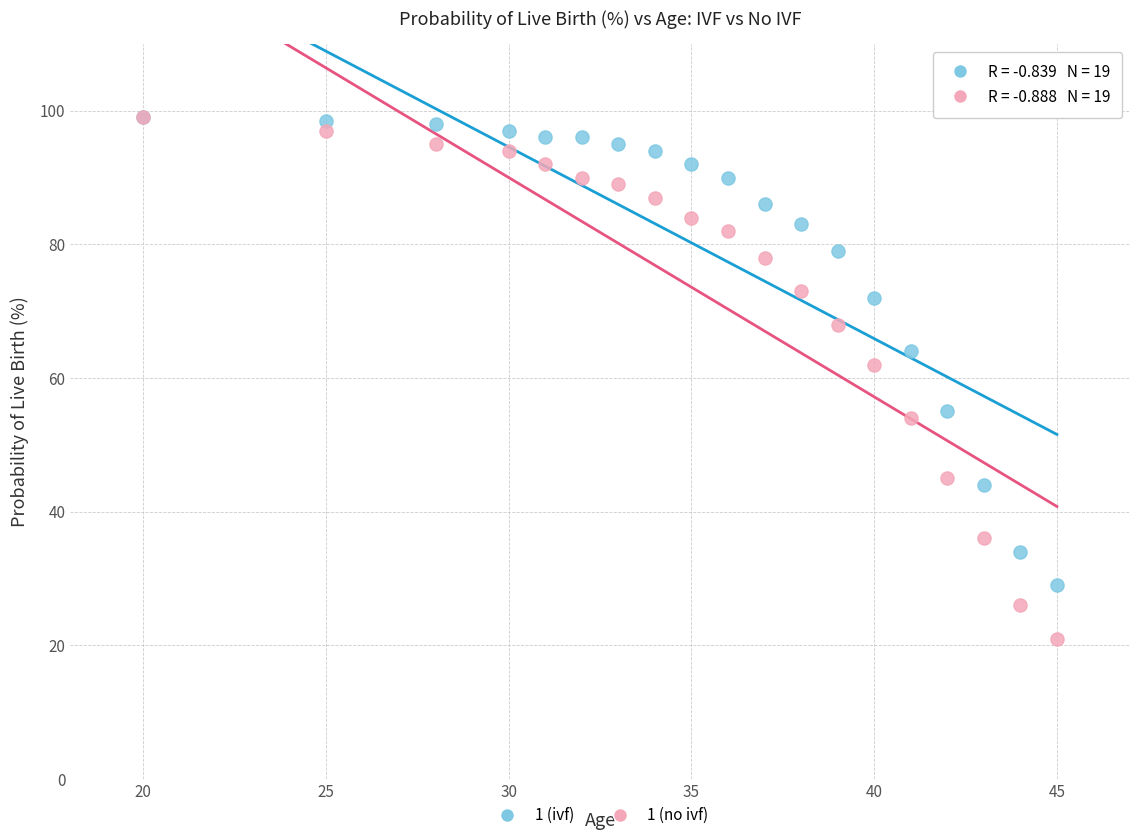

Across all series, what Y value is closest to 60?

62.0